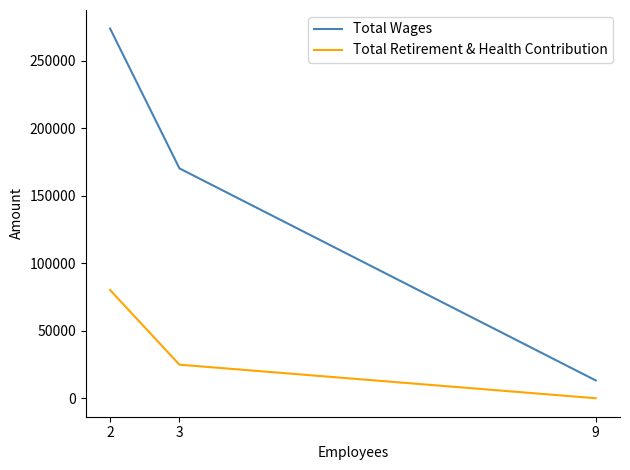

The Total Wages series shows 274076 at 2. True or false?

True